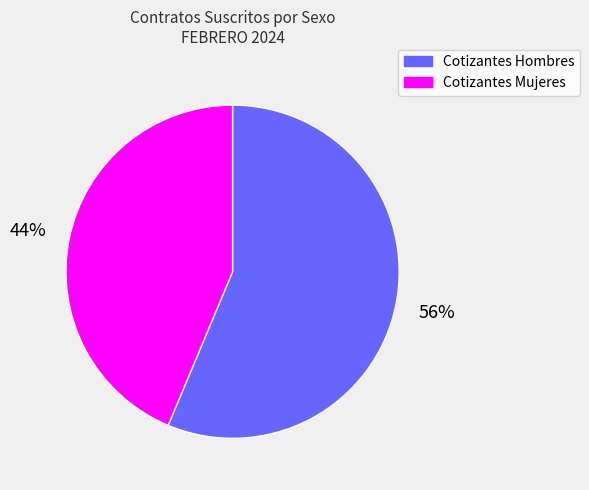

How many segments does this pie chart have?

2